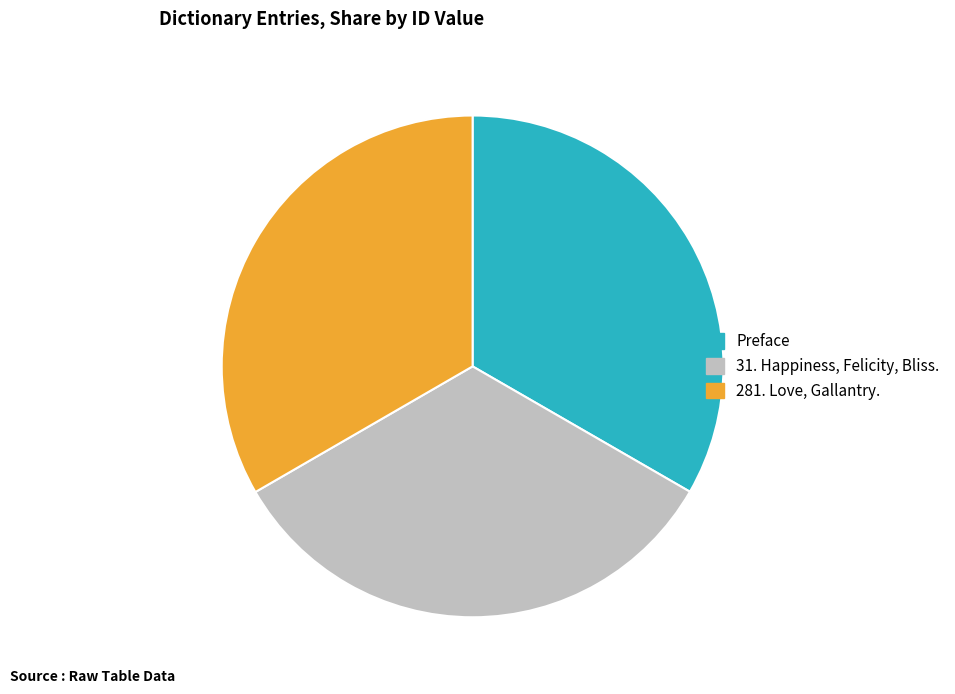

Approximately how many times larger is the value at Preface compared to 281. Love, Gallantry.?

1.0